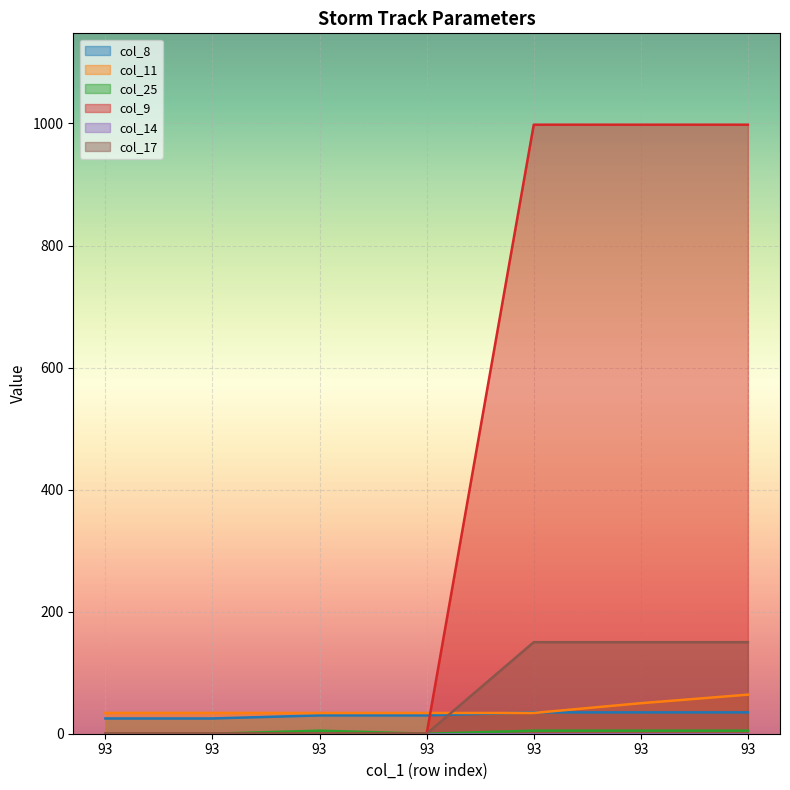

Reading left to right, extract all data points from this chart.

col_8: 93=25	93=25	93=30	93=30	93=35	93=35	93=35
col_11: 93=34	93=34	93=34	93=34	93=34	93=50	93=64
col_25: 93=0	93=0	93=5	93=0	93=5	93=5	93=5
col_9: 93=0	93=0	93=0	93=0	93=998	93=998	93=998
col_17: 93=0	93=0	93=0	93=0	93=150	93=150	93=150